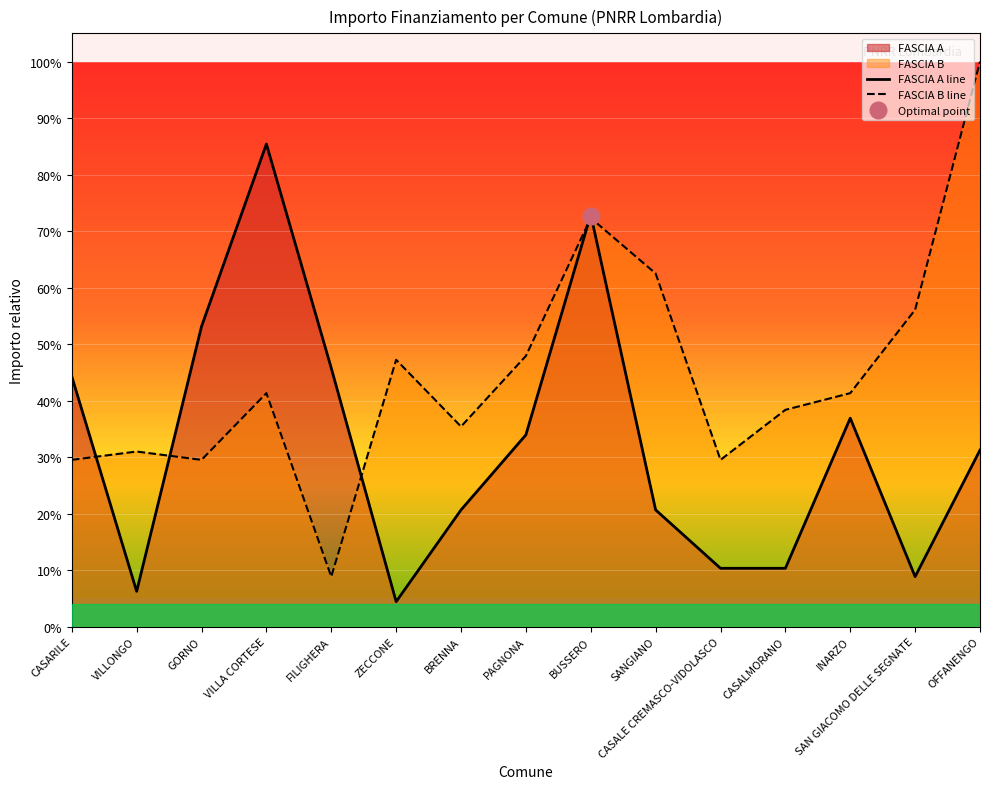

At which category does the chart reach its minimum across all series?

ZECCONE